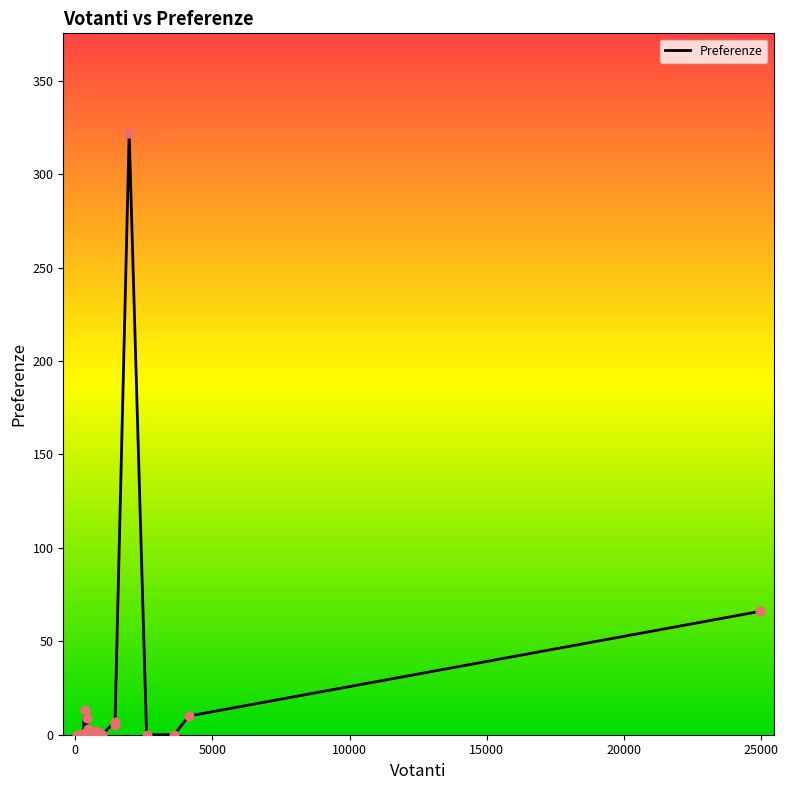

What is the maximum value shown in the chart?

322